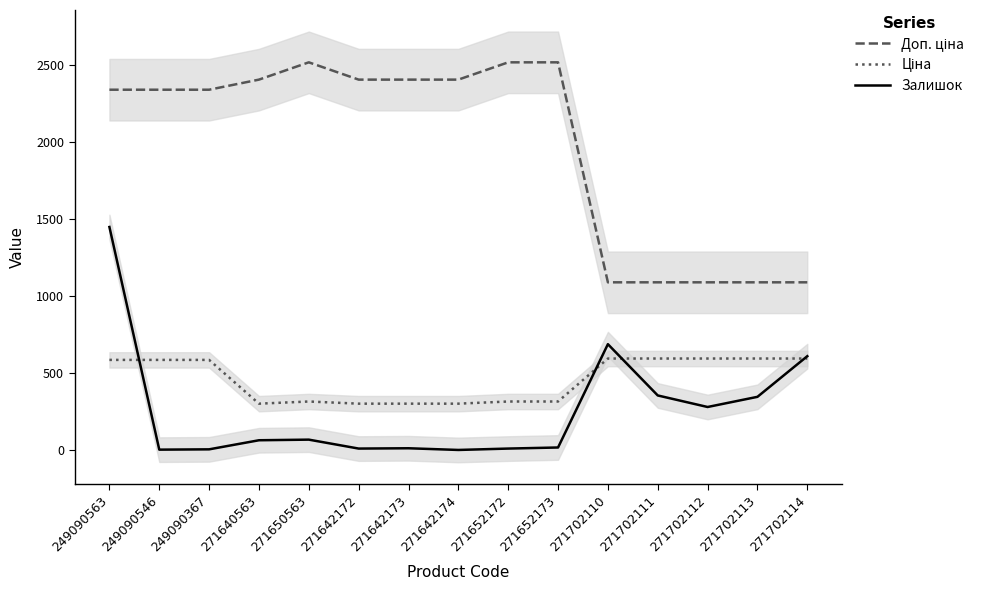

Reading right to left, what are all the values shown in this chart?

Доп. ціна: 271702114=1088.8	271702113=1088.8	271702112=1088.8	271702111=1088.8	271702110=1088.8	271652173=2517.5	271652172=2517.5	271642174=2405.2	271642173=2405.2	271642172=2405.2	271650563=2517.5	271640563=2405.2	249090367=2339.7	249090546=2339.7	249090563=2339.7
Ціна: 271702114=593.8	271702113=593.8	271702112=593.8	271702111=593.8	271702110=593.8	271652173=314.7	271652172=314.7	271642174=300.6	271642173=300.6	271642172=300.6	271650563=314.7	271640563=300.6	249090367=584.9	249090546=584.9	249090563=584.9
Залишок: 271702114=609.0	271702113=345.0	271702112=279.0	271702111=354.0	271702110=687.0	271652173=16.0	271652172=9.0	271642174=0.0	271642173=11.0	271642172=9.0	271650563=67.0	271640563=63.0	249090367=4.0	249090546=2.0	249090563=1448.0